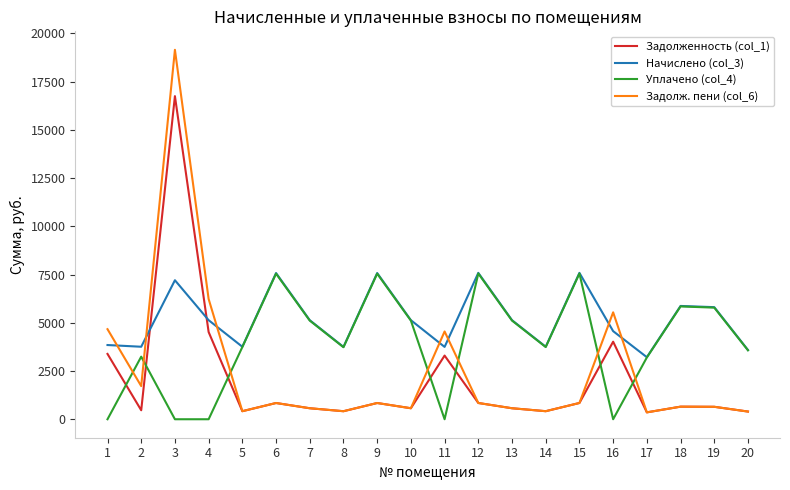

What is the minimum value for Начислено (col_3)?

3215.6